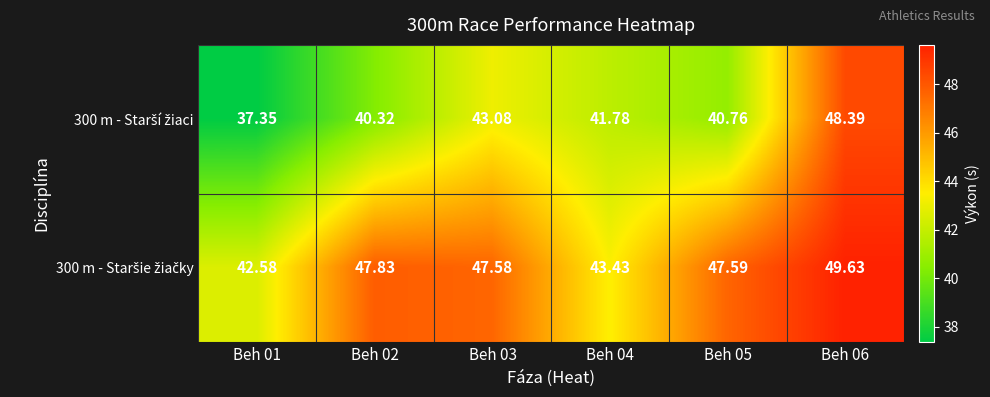

What is the spread (max minus min) of values at Beh 03?

4.5